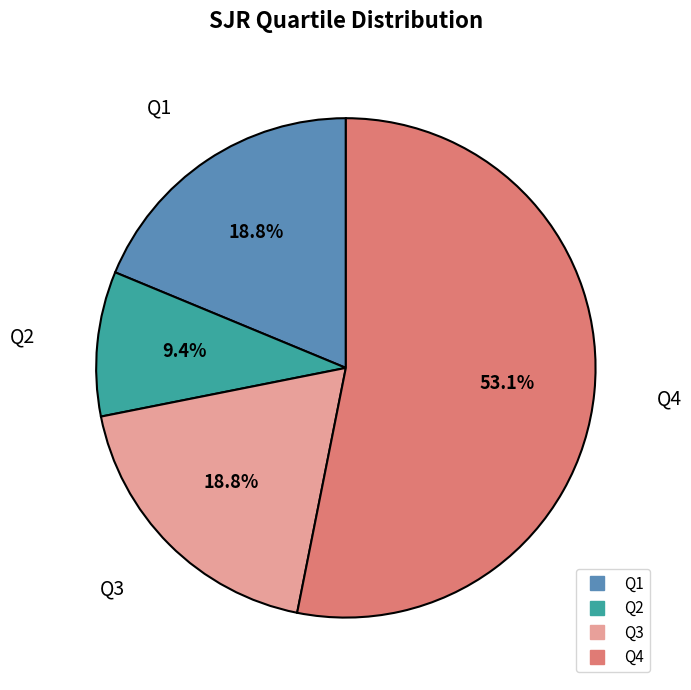

Is there a majority slice in this chart?

Yes